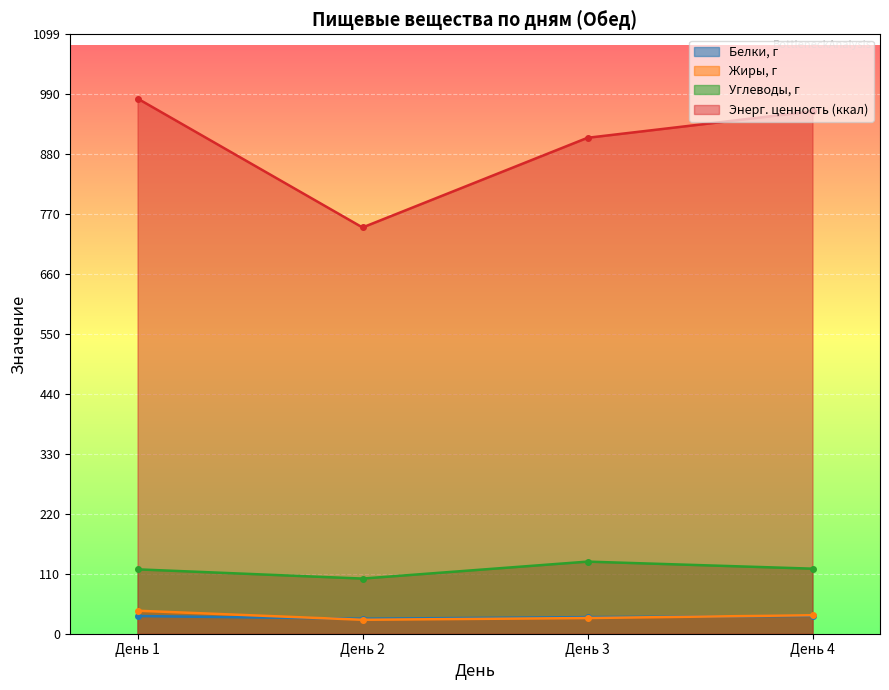

Between День 2 and День 3, which series saw the biggest shift?

Энерг. ценность (ккал)